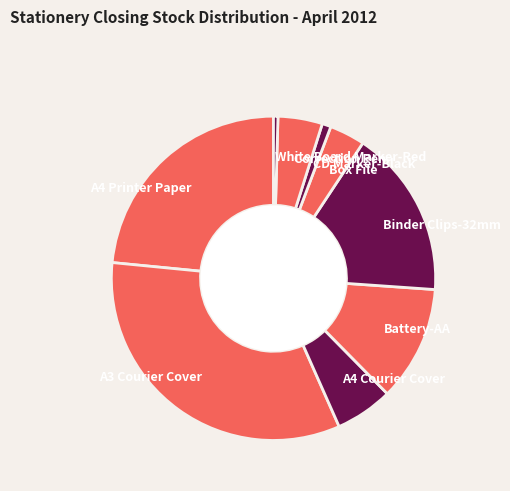

Is there any slice that represents more than half of the pie?

No